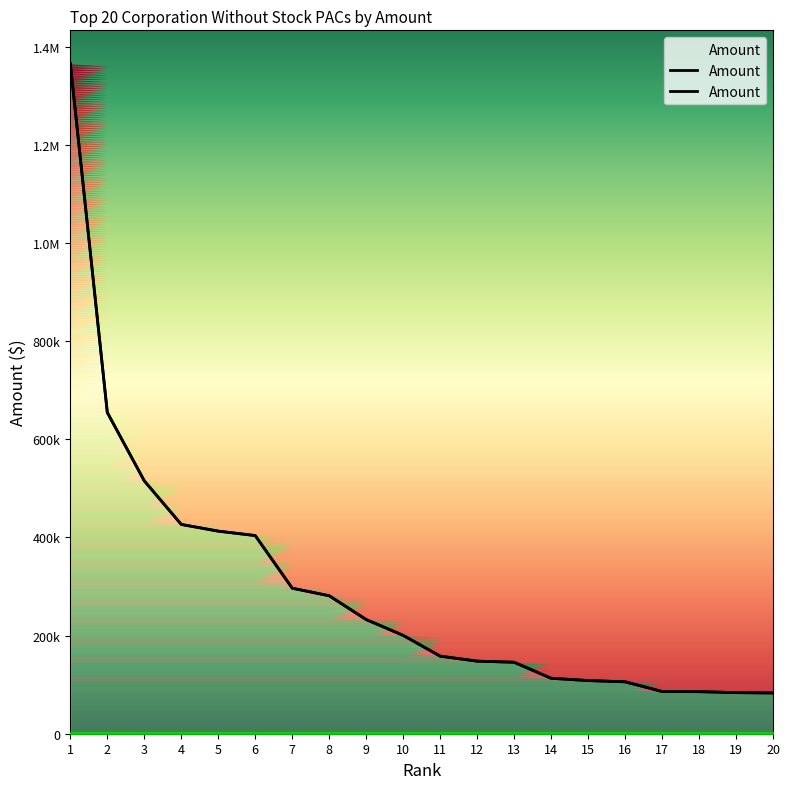

What is the greatest value displayed?

1365514